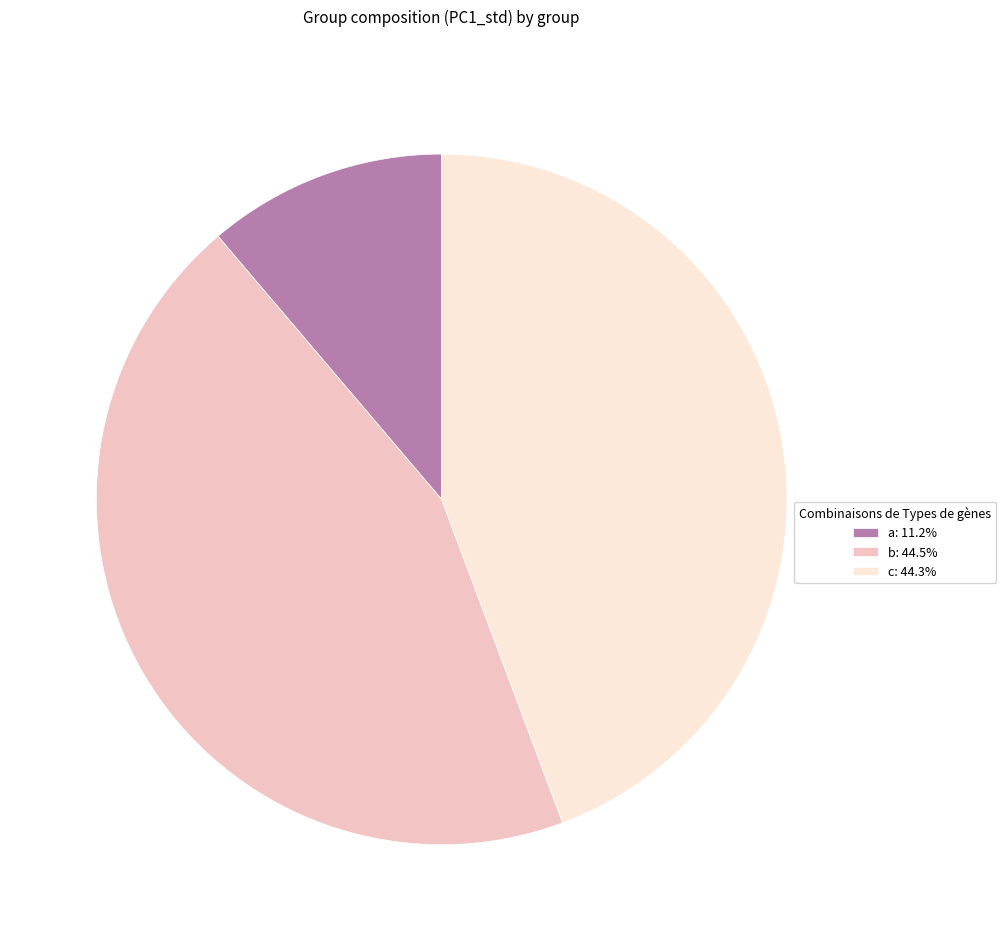

Does a: 11.2% represent more than half of the total?

No